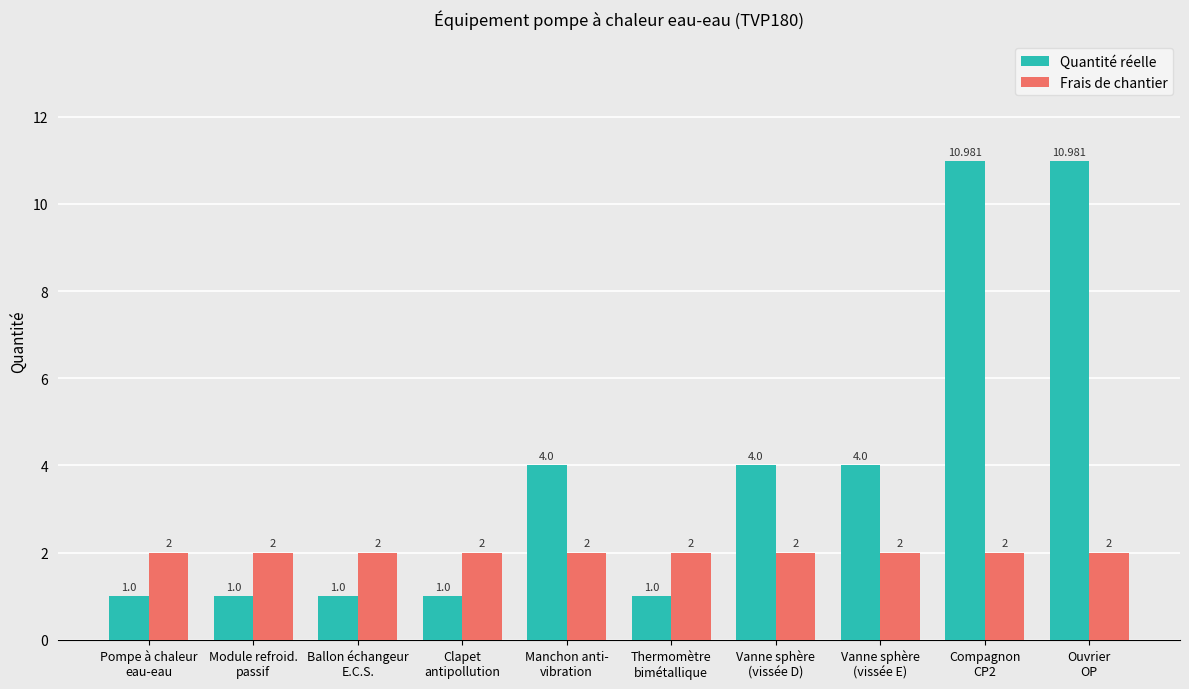

Which series has the largest range (max minus min)?

Quantité réelle